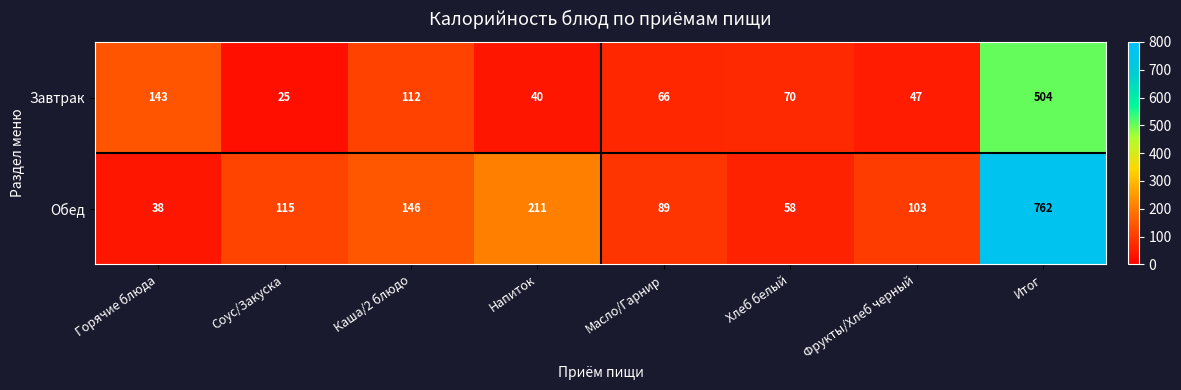

What is the total value across all series at Напиток?

251